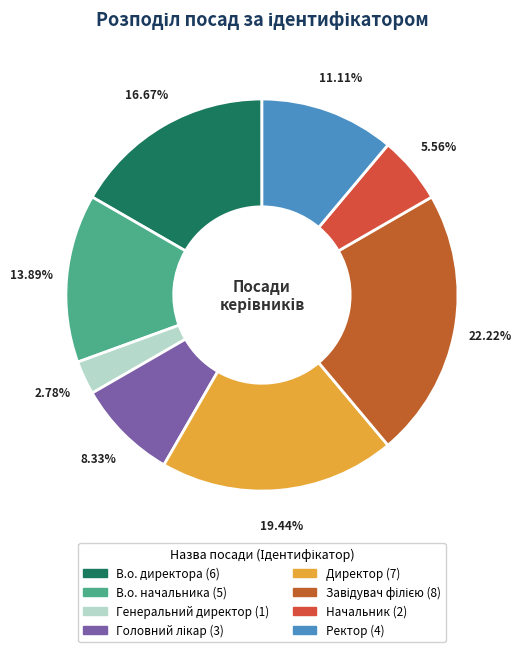

Does Генеральний директор represent more than half of the total?

No